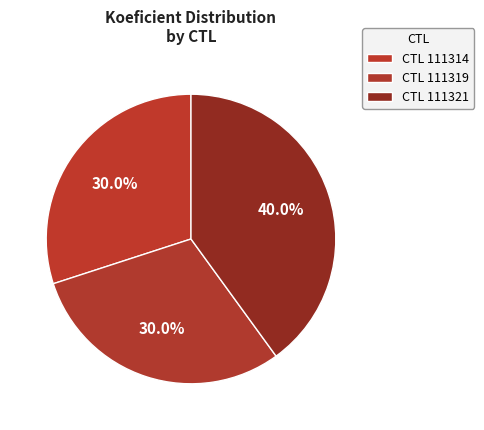

Count the number of slices in the pie.

3